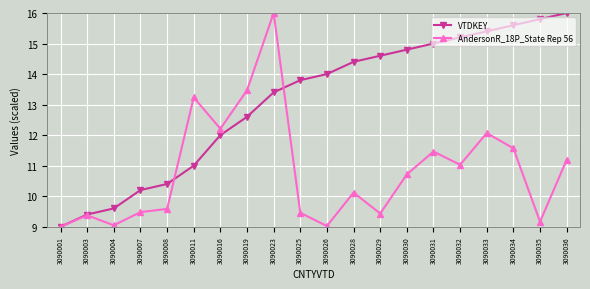

What is the average value of the AndersonR_18P_State Rep 56 series?

10.8